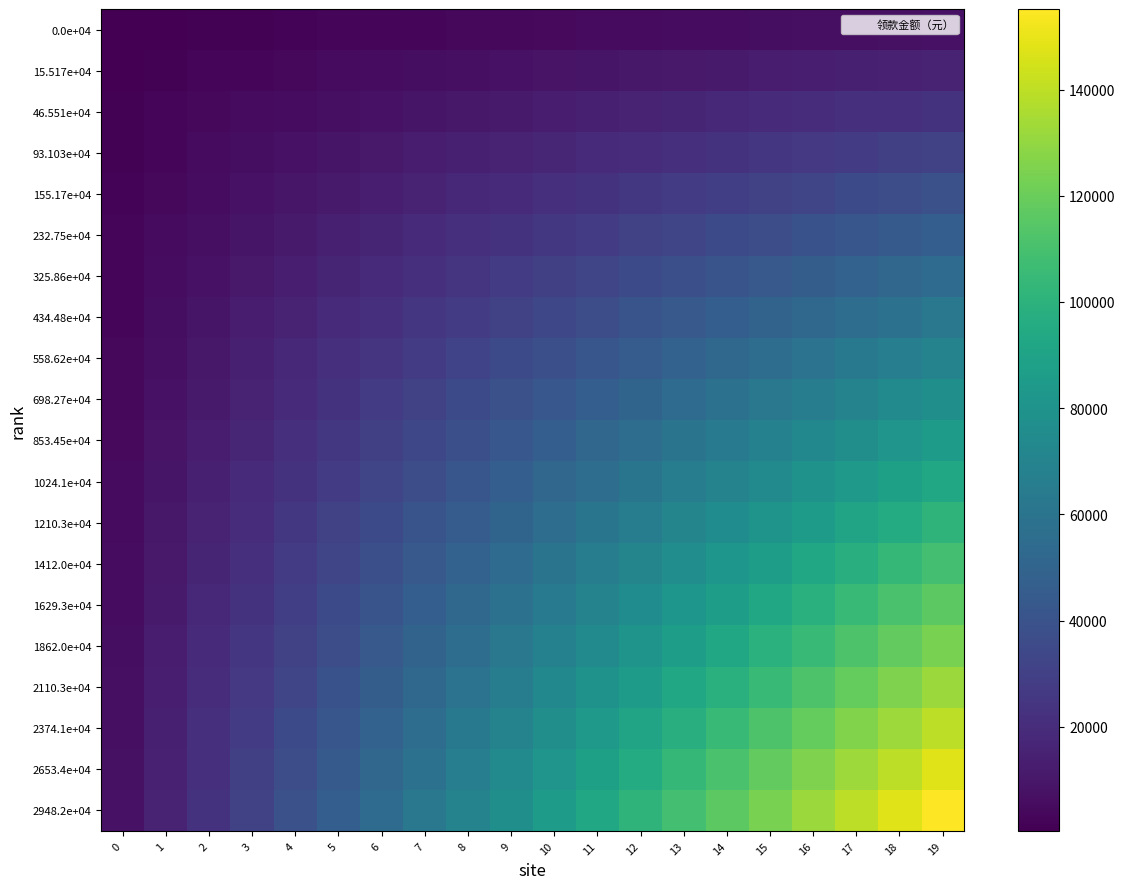

What is the difference between the highest and lowest values at 0?

7370.7